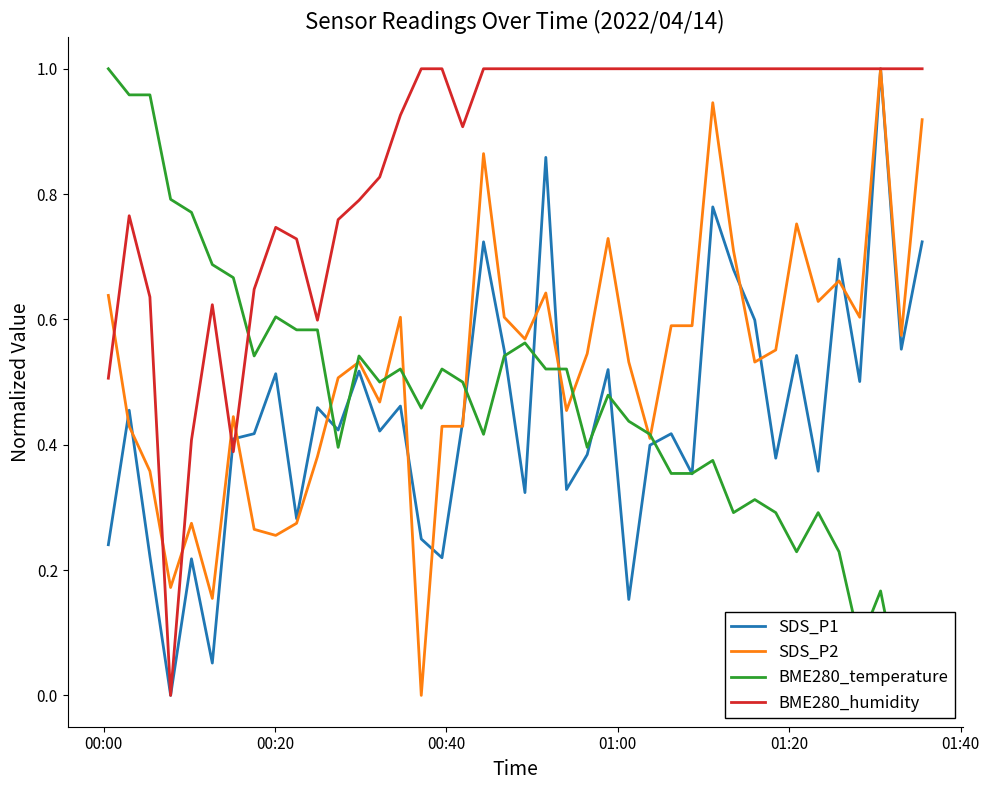

How many times do BME280_temperature and SDS_P2 cross each other?

9